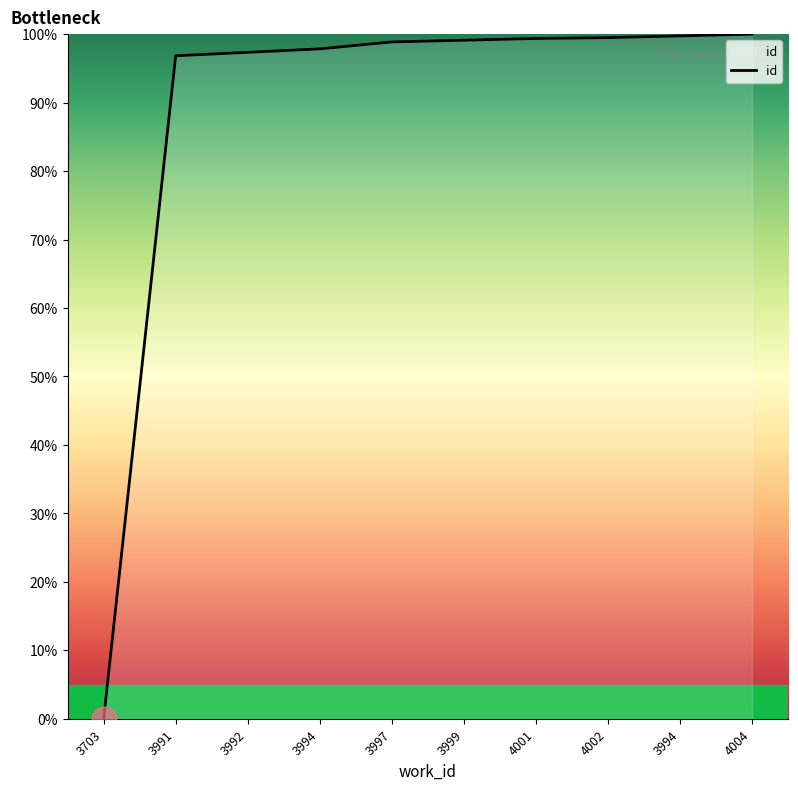

Reading left to right, what are all the values shown in this chart?

0.0	96.8	97.3	97.9	98.9	99.1	99.4	99.5	99.7	100.0